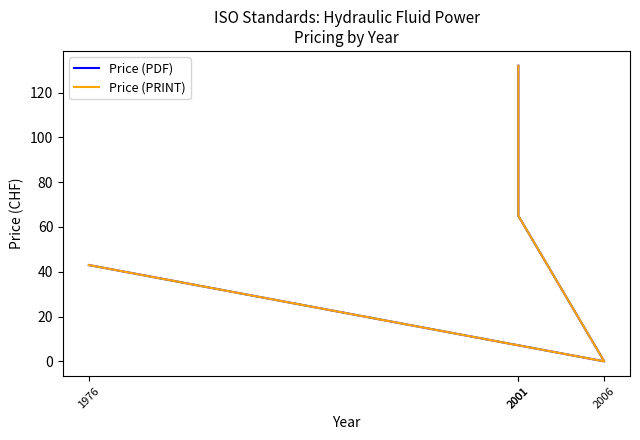

Which series has the largest total across all categories?

Price (PDF)